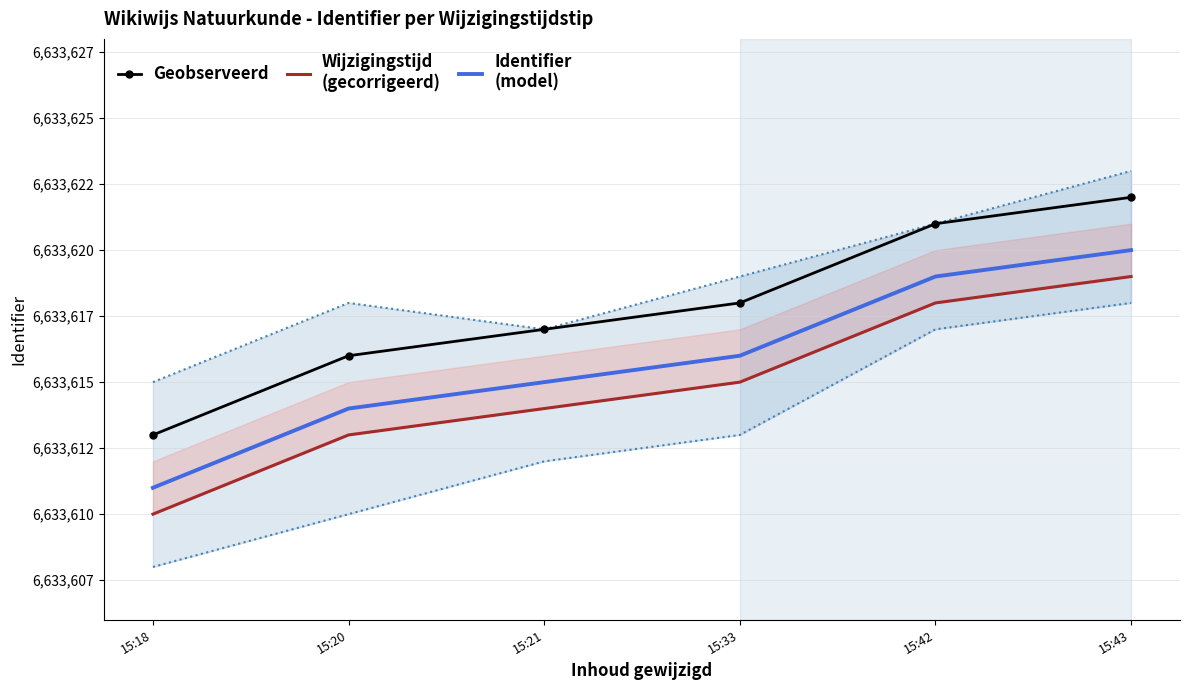

What is the difference between the highest and lowest values at 15:43?

3